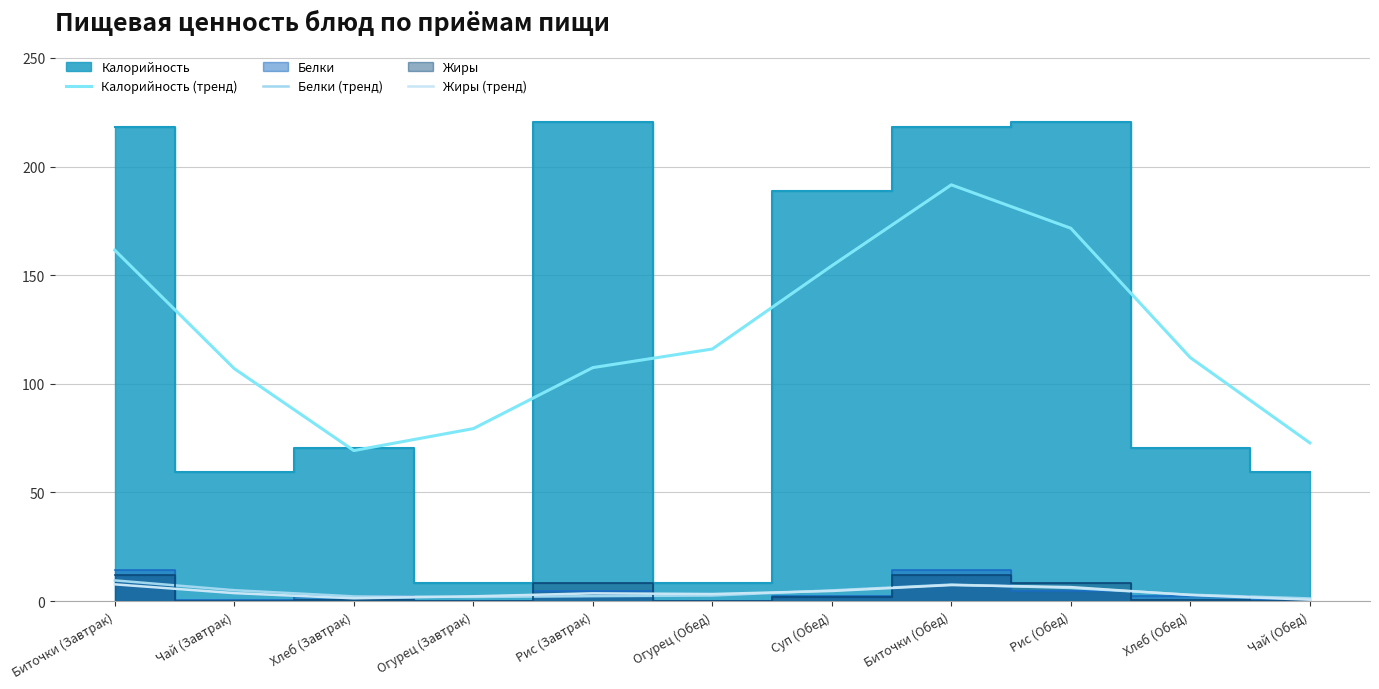

What is the sum of all Калорийность (тренд) values?

1342.9